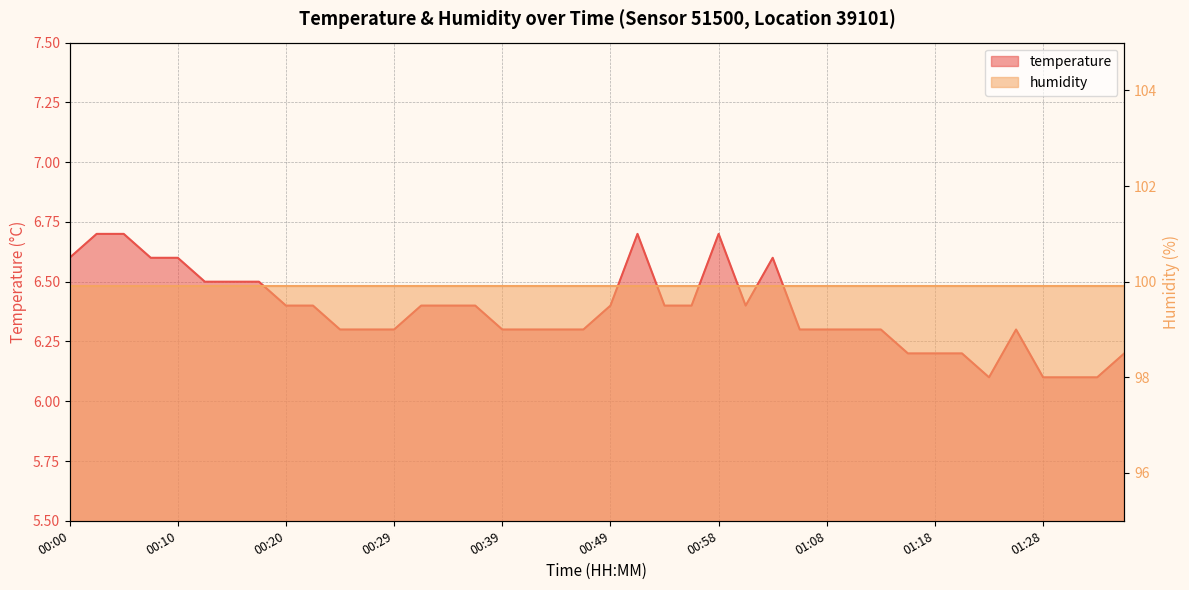

True or false: the data has more than 1 interior local peaks.

True